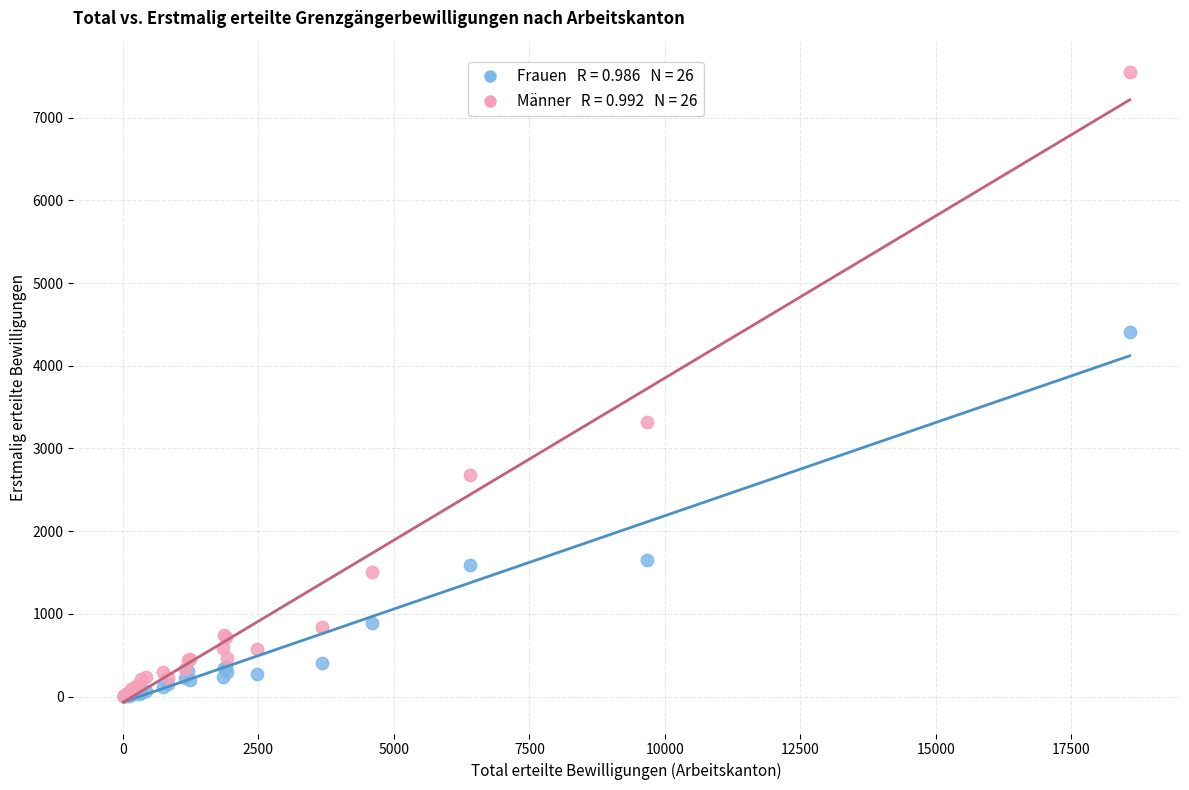

Across all series, what Y value is closest to 3776?

3321